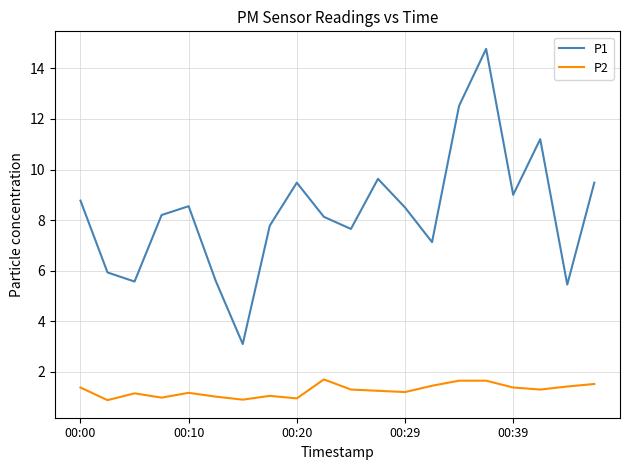

Which series has the widest spread of values?

P1